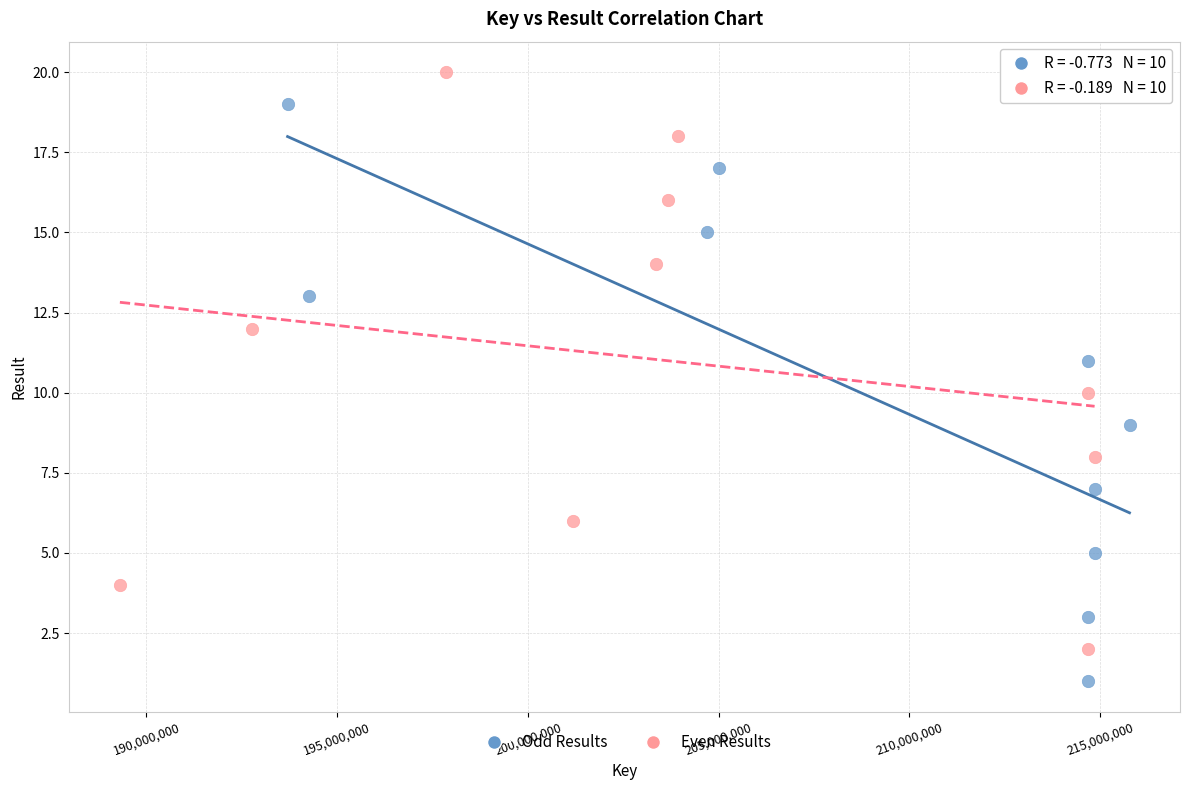

Which series contains the lowest Y value?

Odd Results